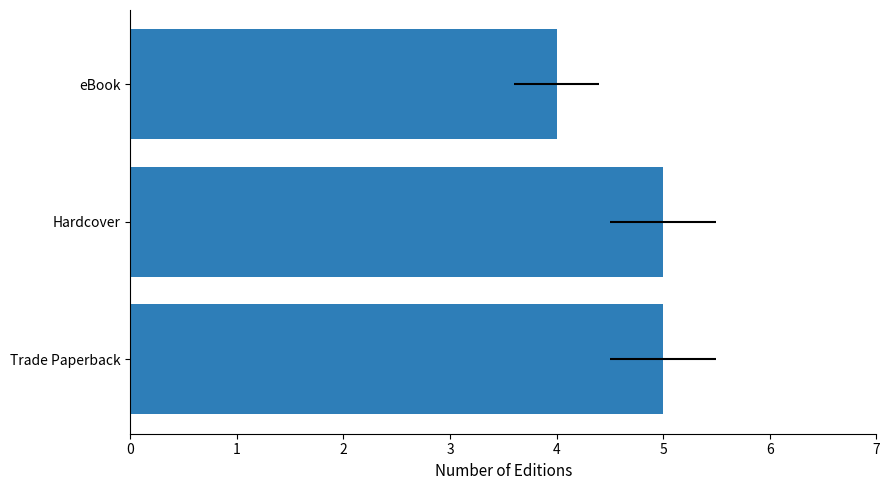

What is the ratio of the value at Trade Paperback to the value at Hardcover?

1.0